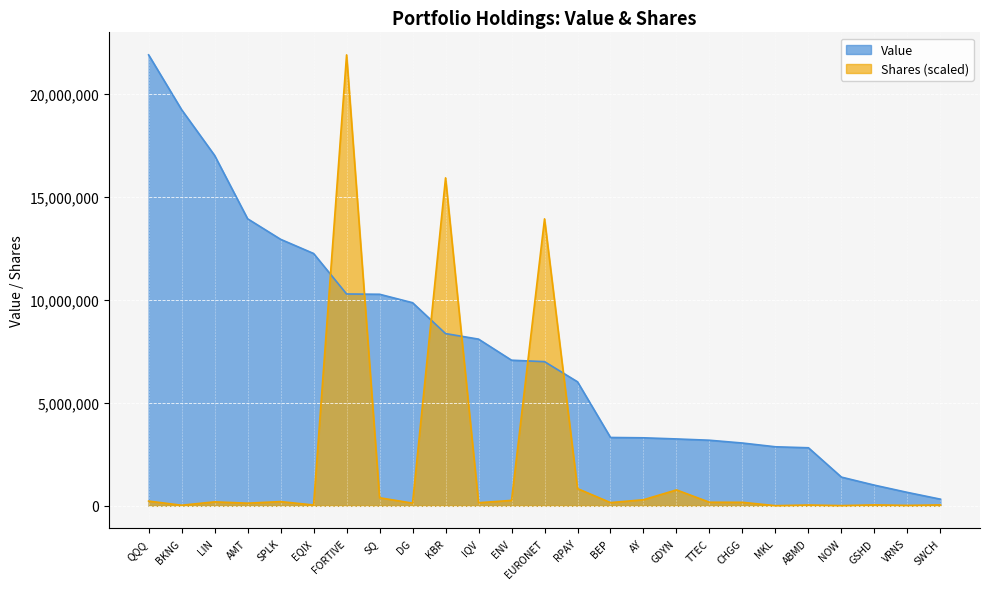

Which series has the widest spread of values?

Shares (scaled)